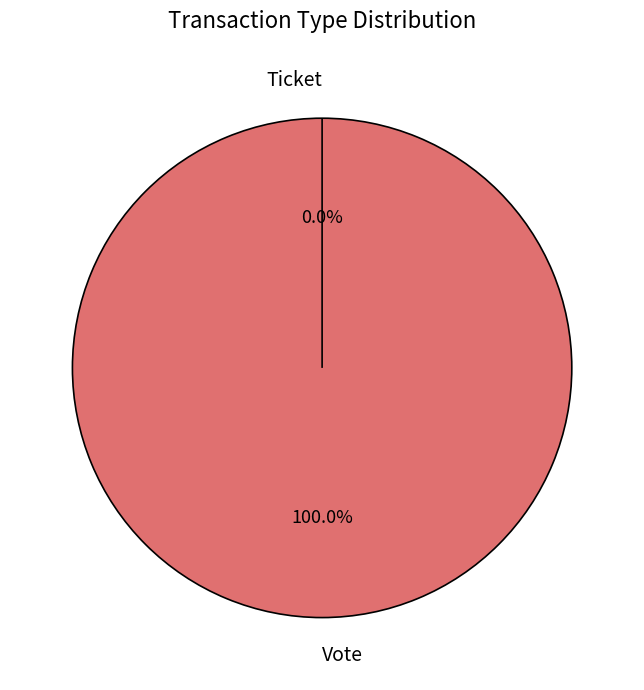

To the nearest percent, what is the difference between the Vote and Ticket slice percentages?

100%